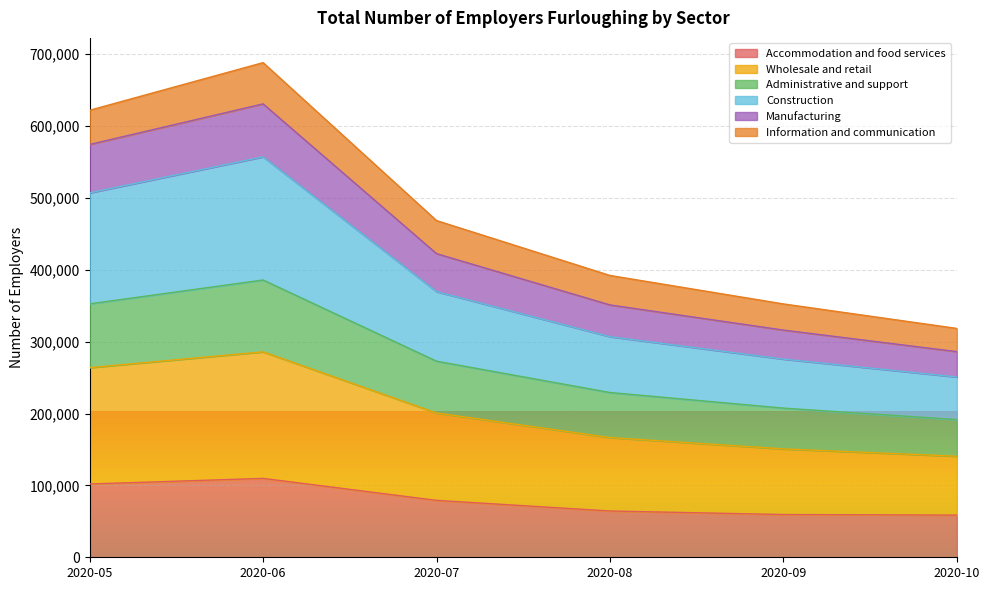

What is the total value across all series at 2020-10?

318500